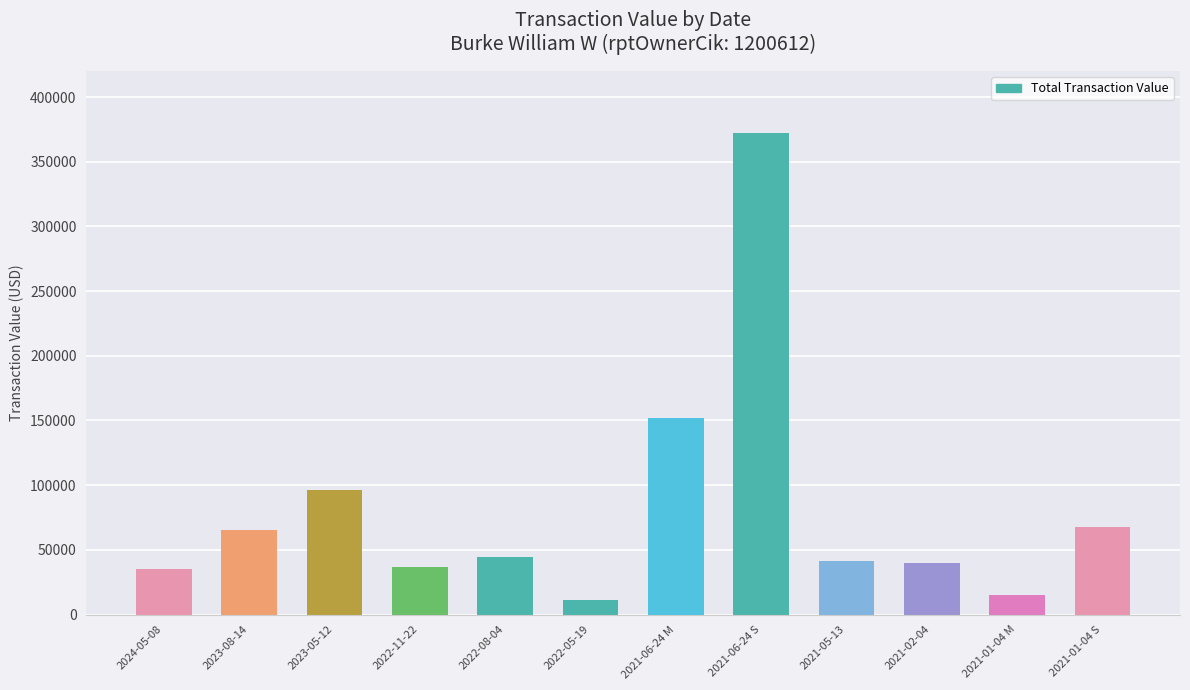

Which has a higher value, 2021-02-04 or 2021-01-04 M?

2021-02-04